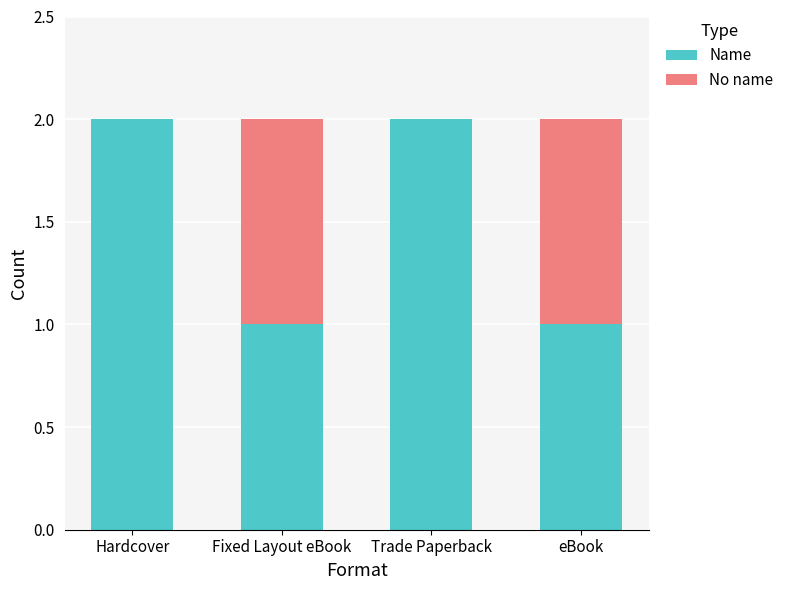

Is it true that Name equals 1 at Trade Paperback?

False